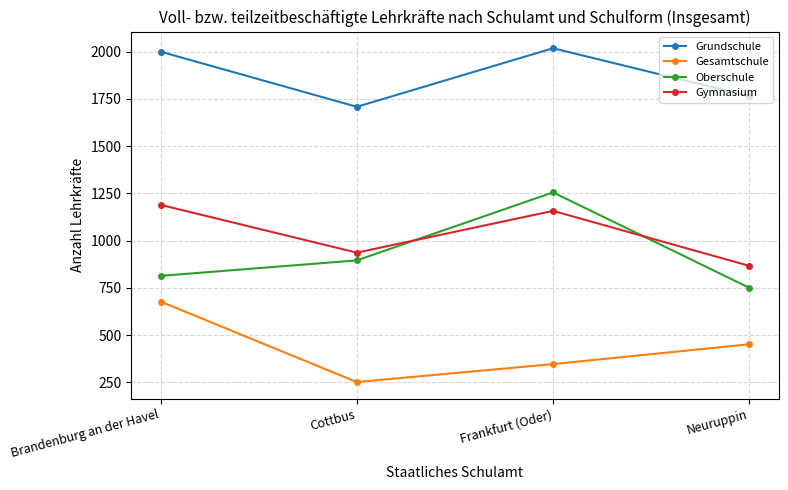

True or false: Oberschule has more than 1 interior local peaks.

False